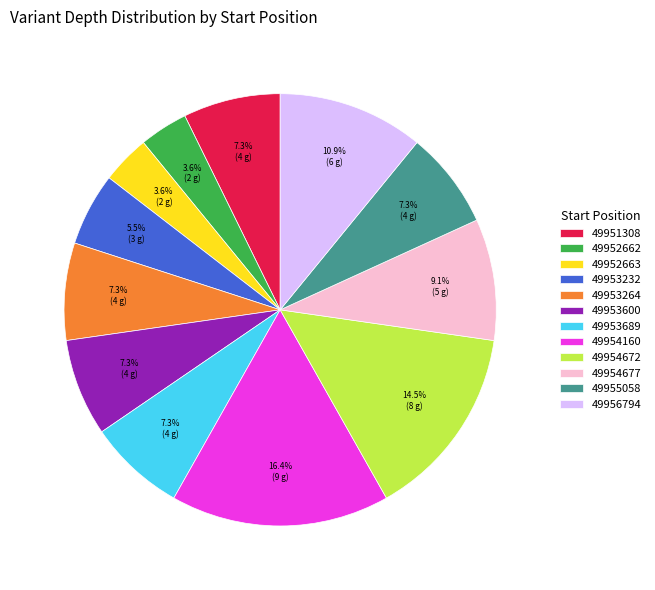

What is the total percentage of 49954677 and 49954672?

23.6%